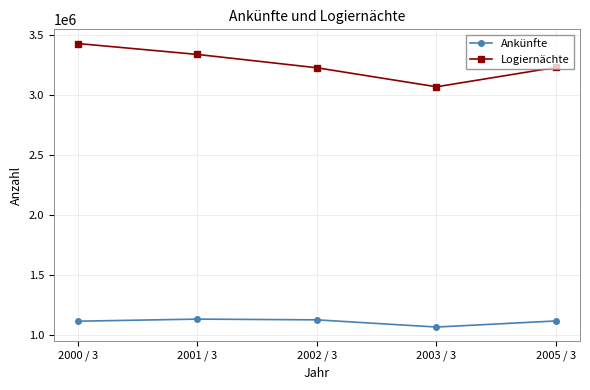

How many interior local valleys does the Logiernächte series have?

1